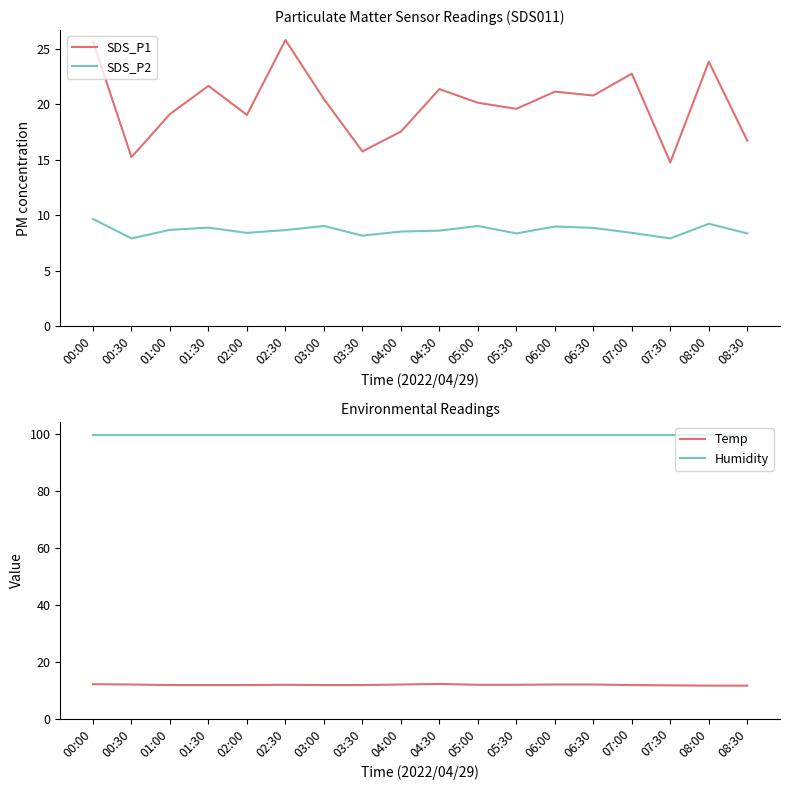

Does the chart display data point markers on the line(s)?

No